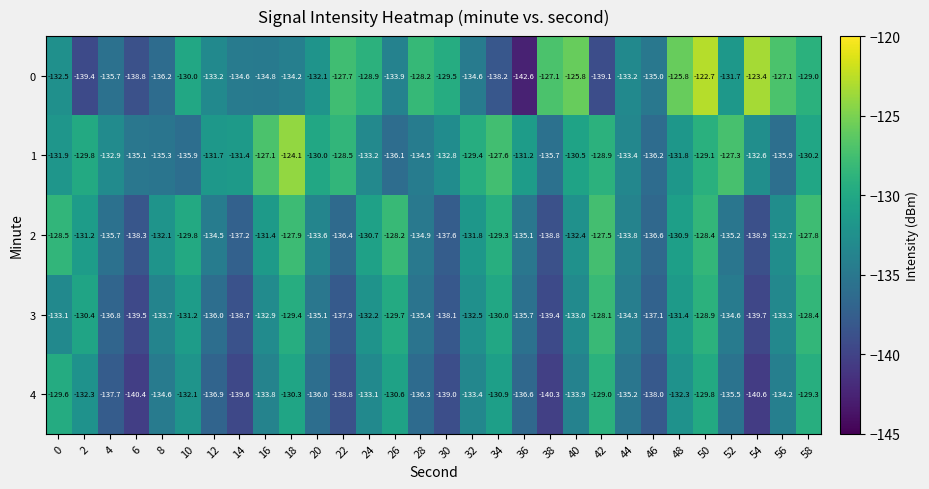

True or false: 3 has a value of -128.9 at 50.

True